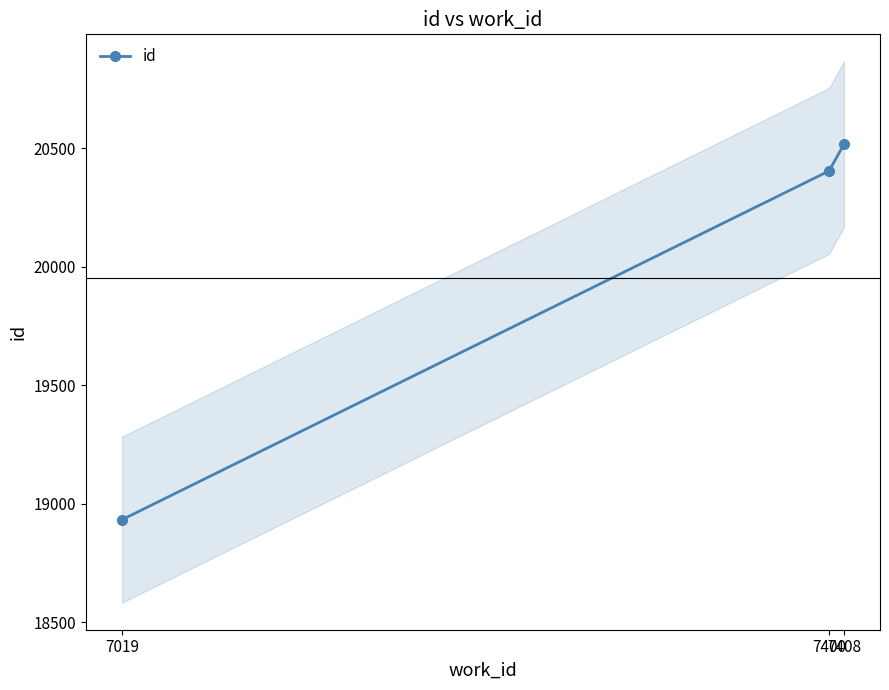

What is the ratio of the value at 7019 to the value at 7400?

0.9